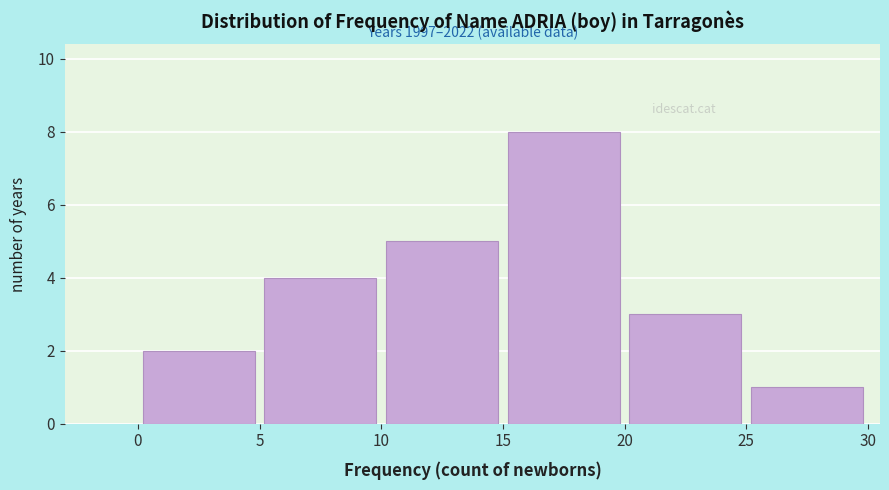

Which range on the x-axis has the tallest bar?

15 to 20